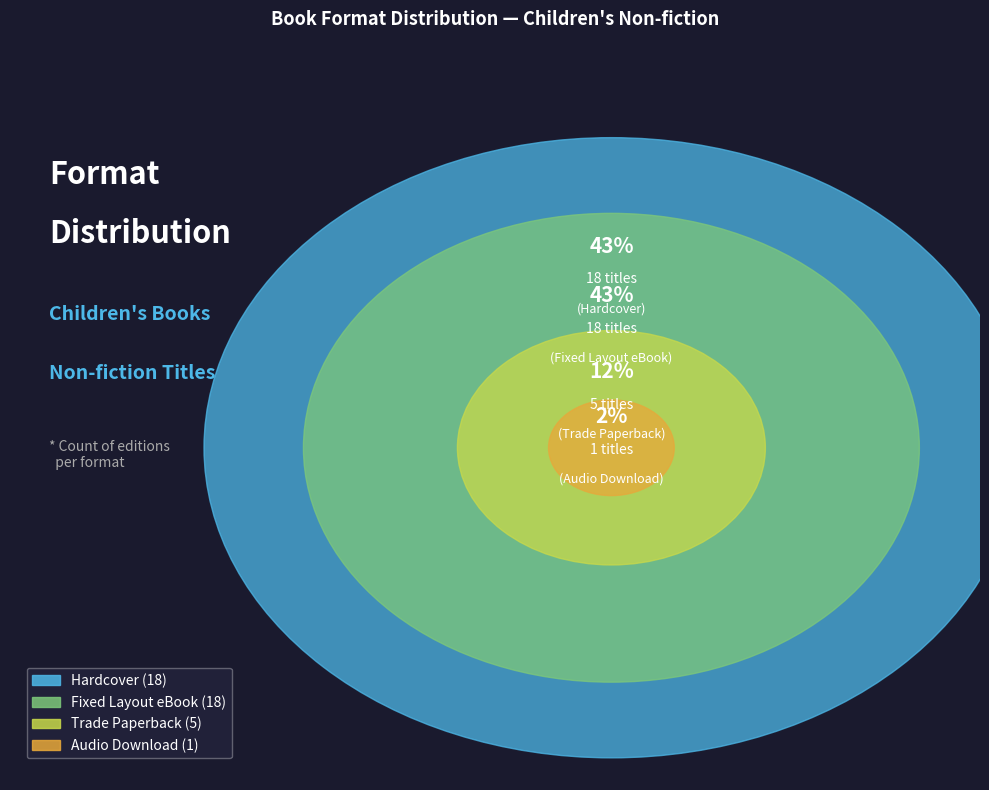

Does Audio Download account for over 50% of the chart?

No